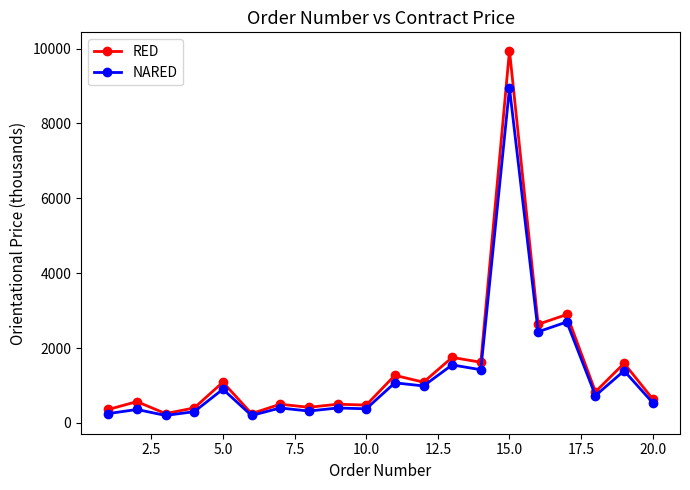

What is the value of the NARED point at the 16th from the left?

2435.0